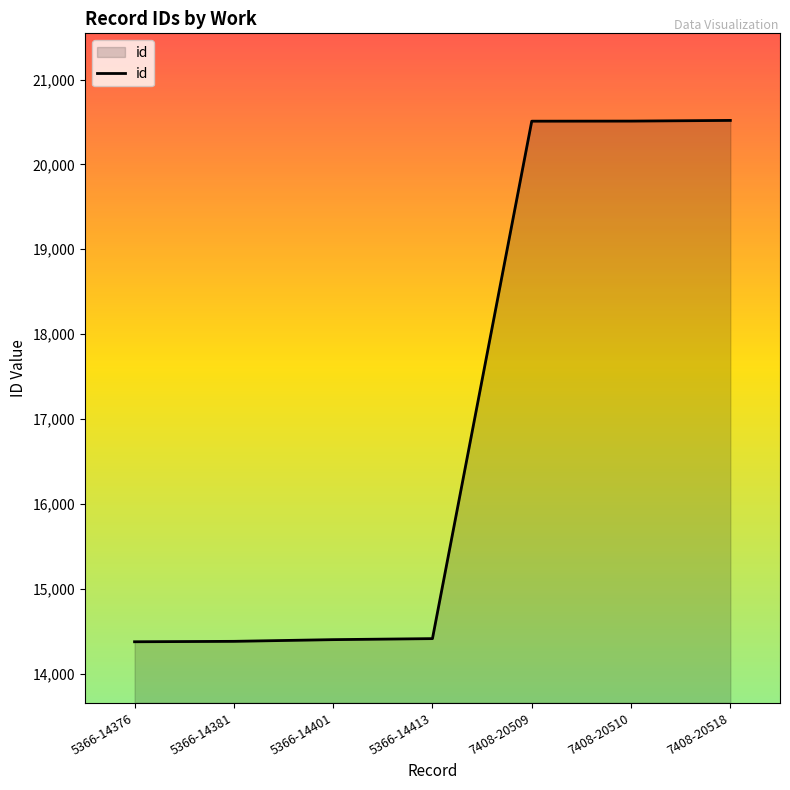

What is the minimum value shown in the chart?

14376